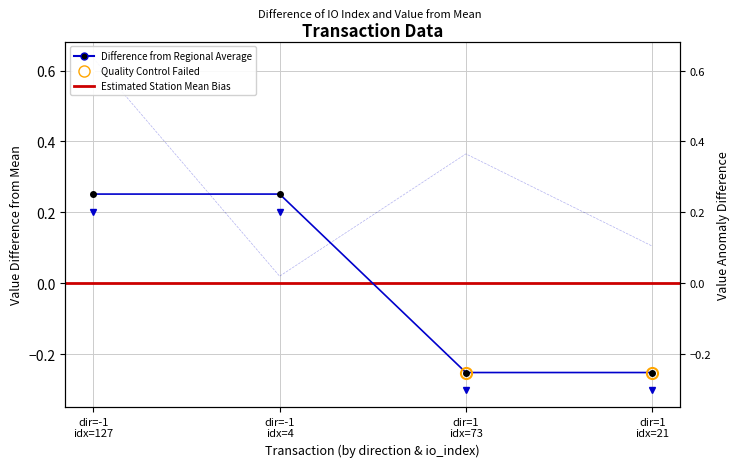

At how many categories does at least one series exceed 0?

4